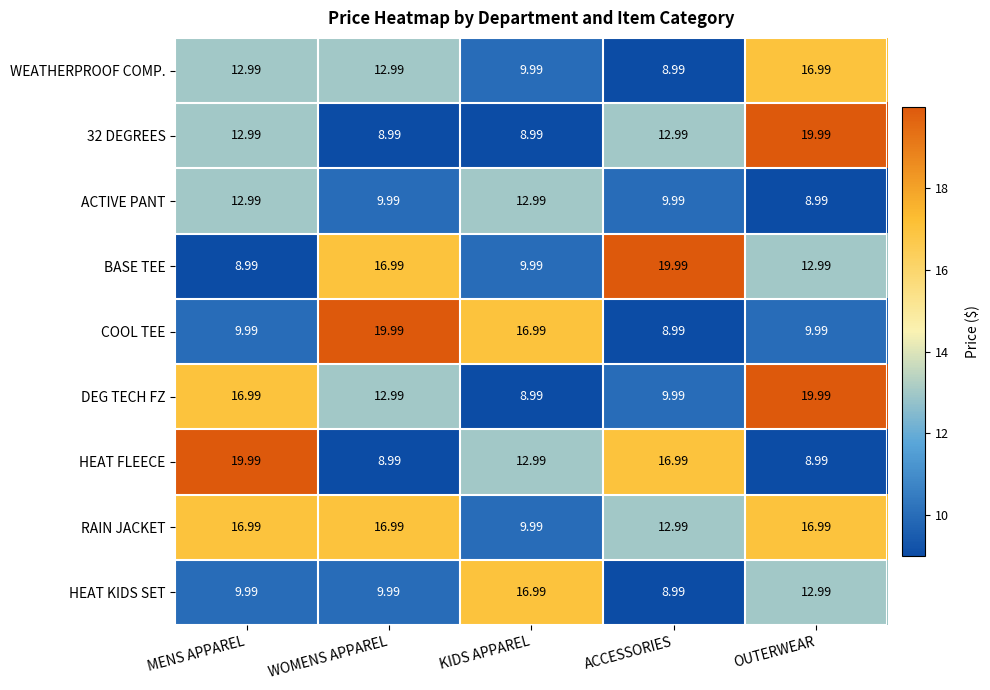

Which series changed the most between WOMENS APPAREL and ACCESSORIES?

COOL TEE